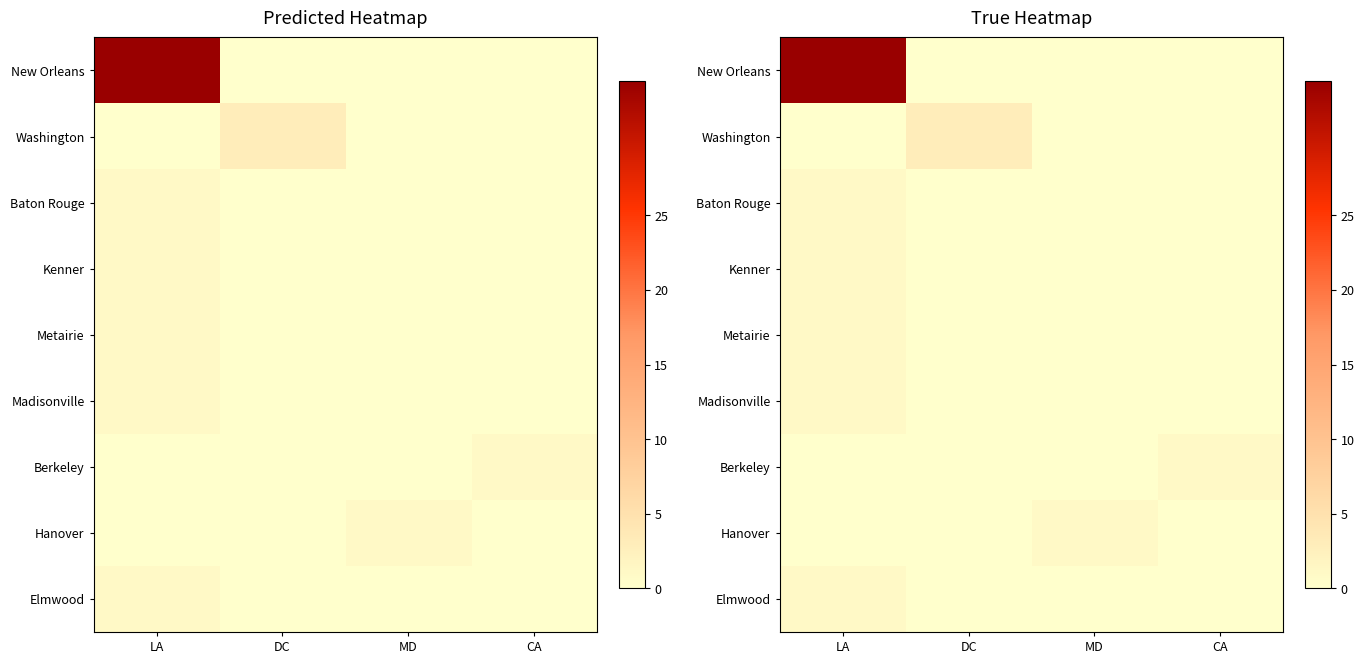

Is it true that Washington equals 2 at LA?

False